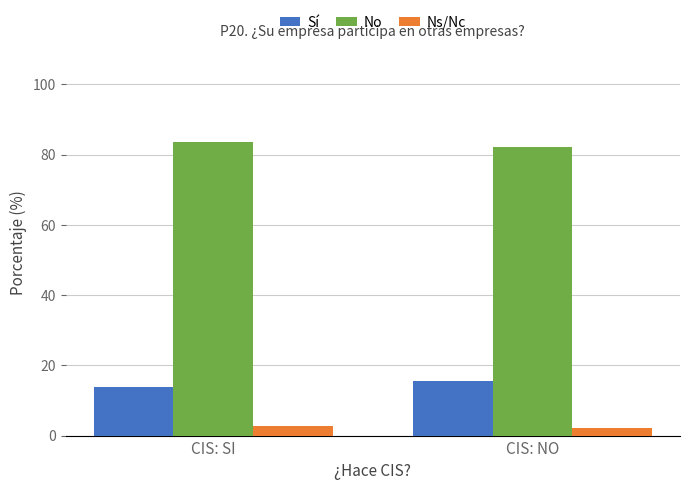

What is the smallest value displayed?

2.3